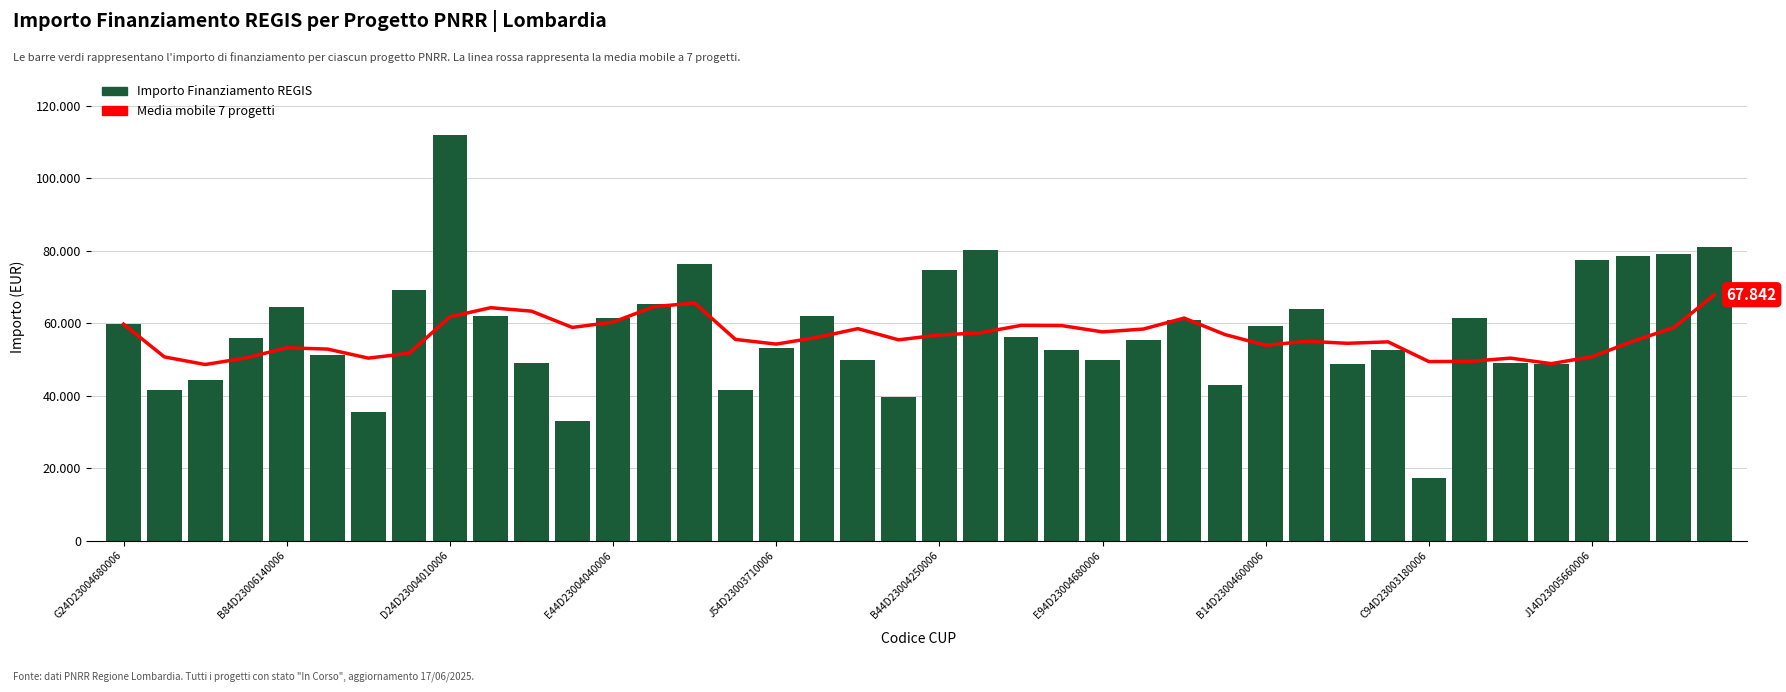

Does the chart contain any negative values?

No